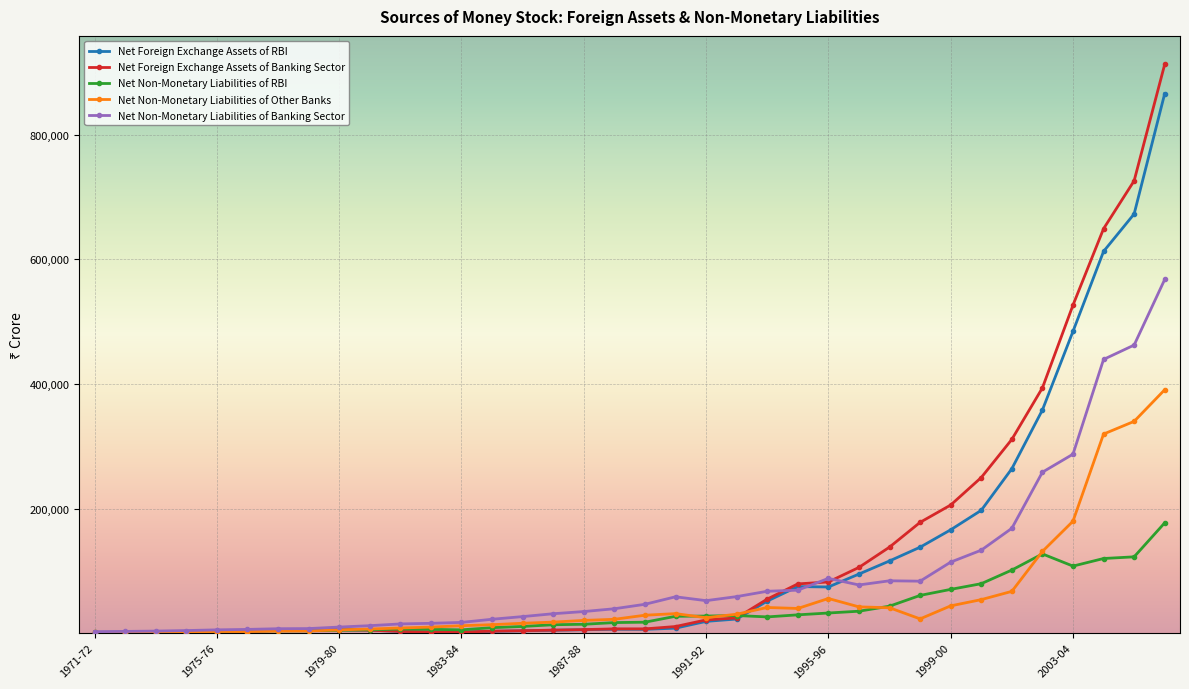

Does the chart display data point markers on the line(s)?

Yes